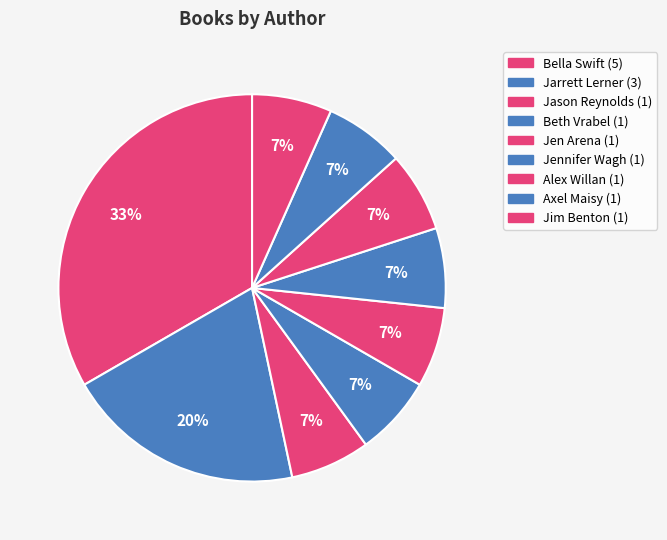

Count the number of slices in the pie.

9